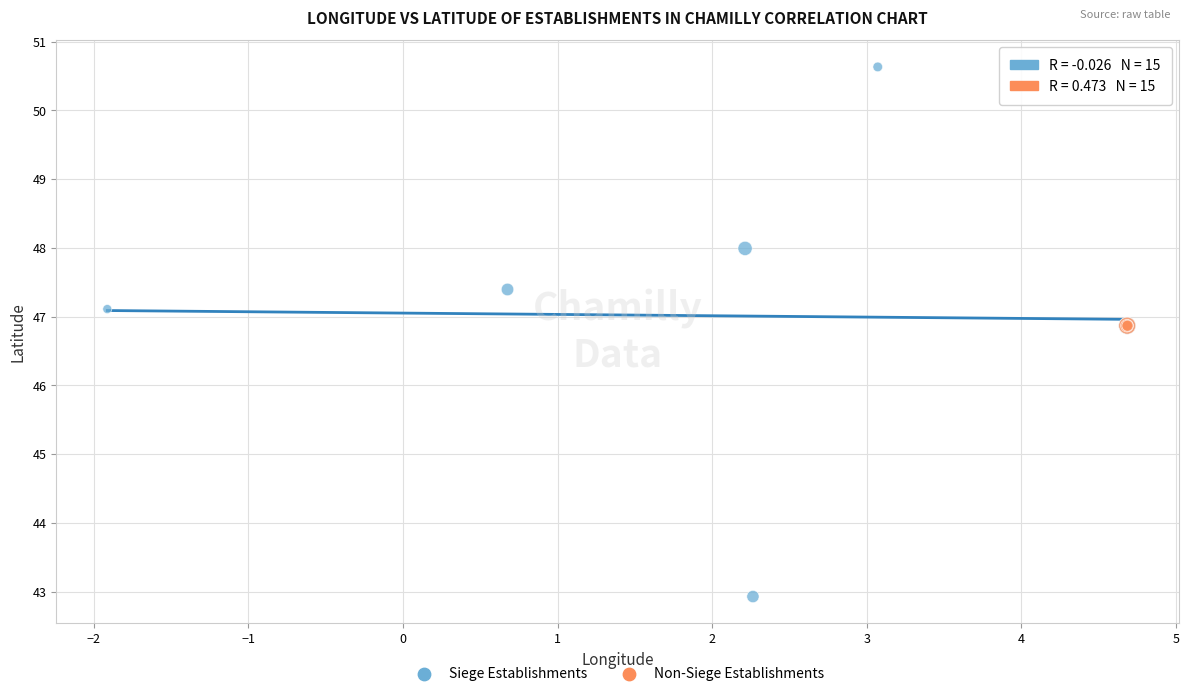

Which series reaches the maximum Y coordinate?

Siege Establishments